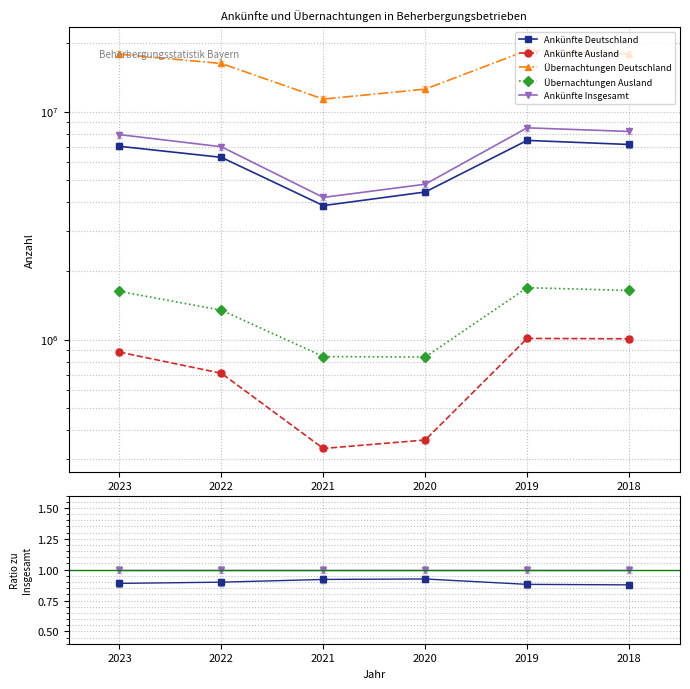

Between 2021 and 2018, which series saw the biggest shift?

Übernachtungen Deutschland